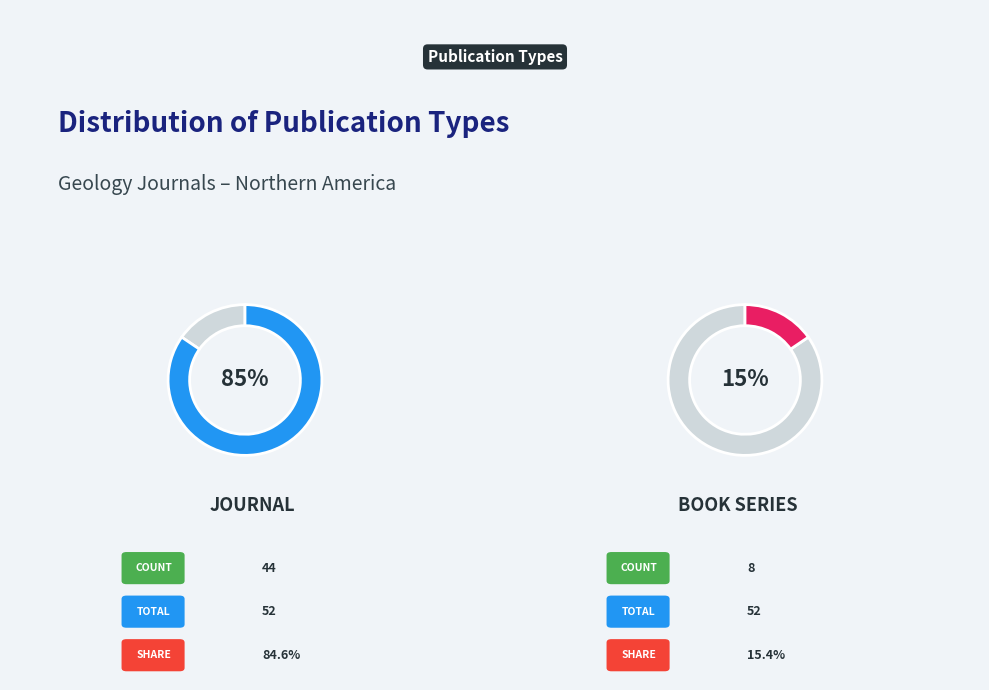

To the nearest percent, what percentage of the pie is journal?

85%